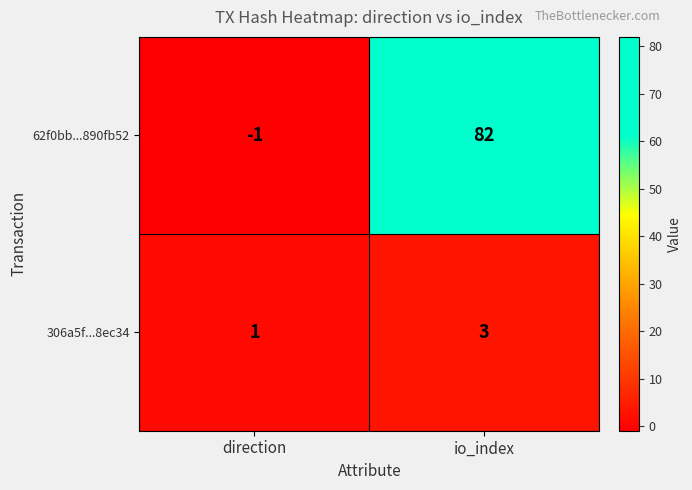

What is the total value across all series at io_index?

85